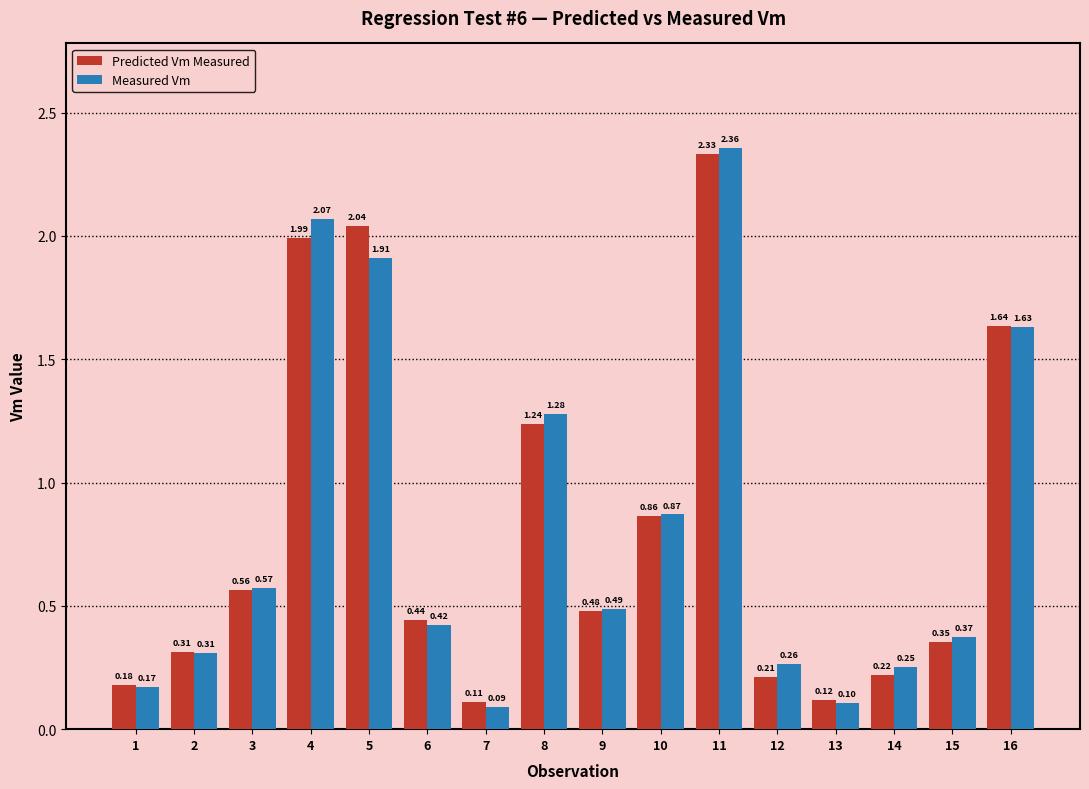

The Measured Vm series shows 0.1 at 6. True or false?

False